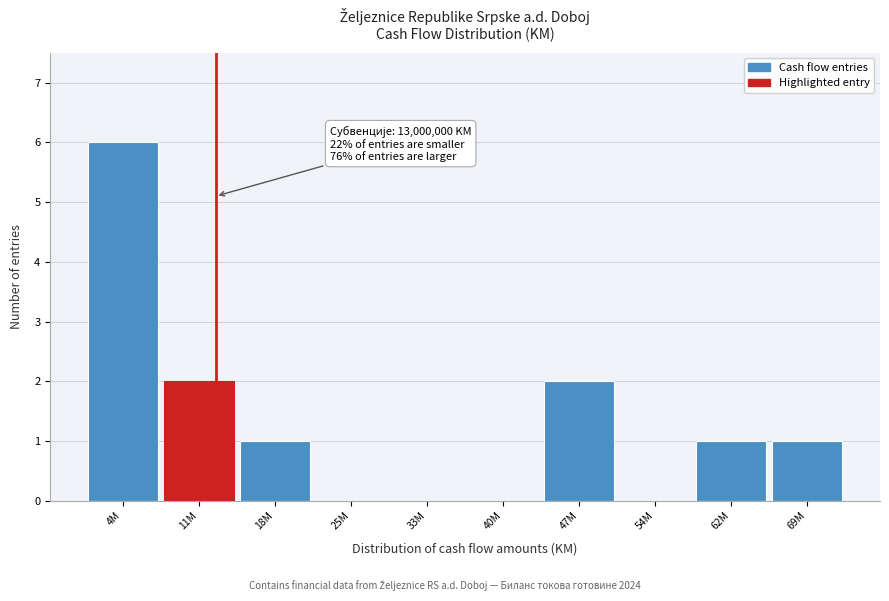

Reading left to right, what are all the values shown in this chart?

4M=6	11M=2	18M=1	25M=0	33M=0	40M=0	47M=2	54M=0	62M=1	69M=1